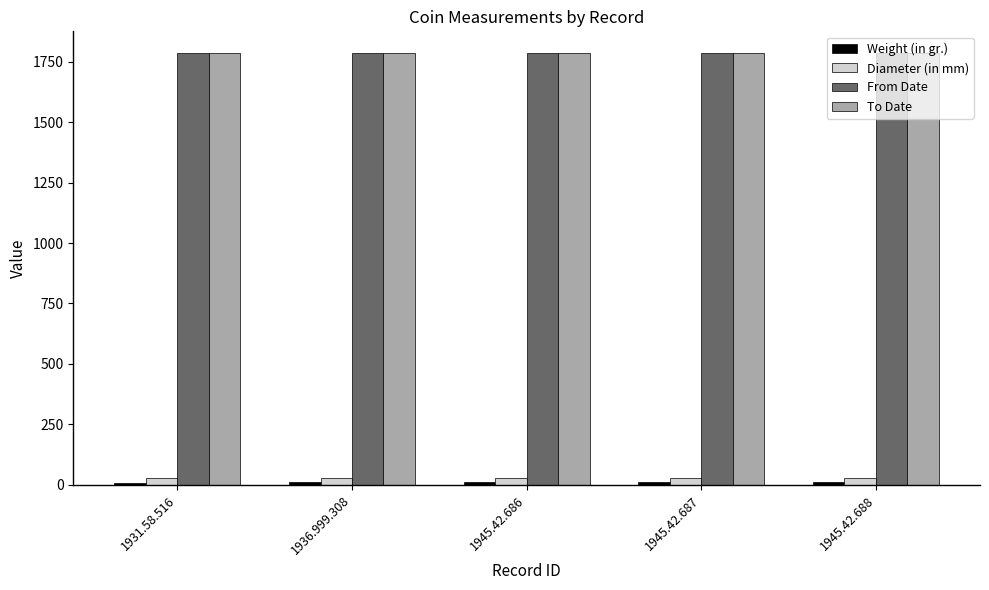

What is the sum of all To Date values?

8935.0